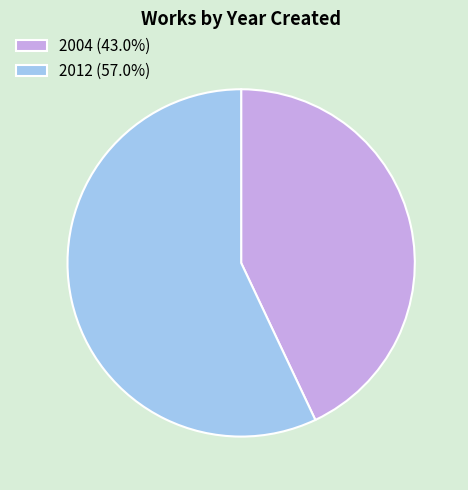

Rank the categories by value from highest to lowest.

2012, 2004